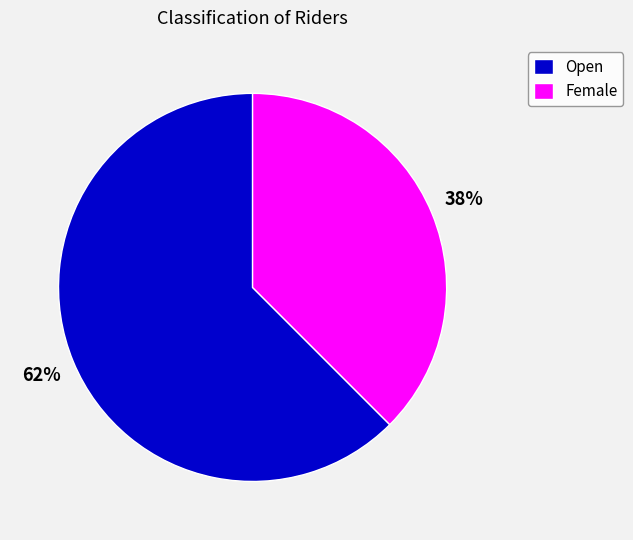

Combined, do Open and Female account for over 50%?

Yes